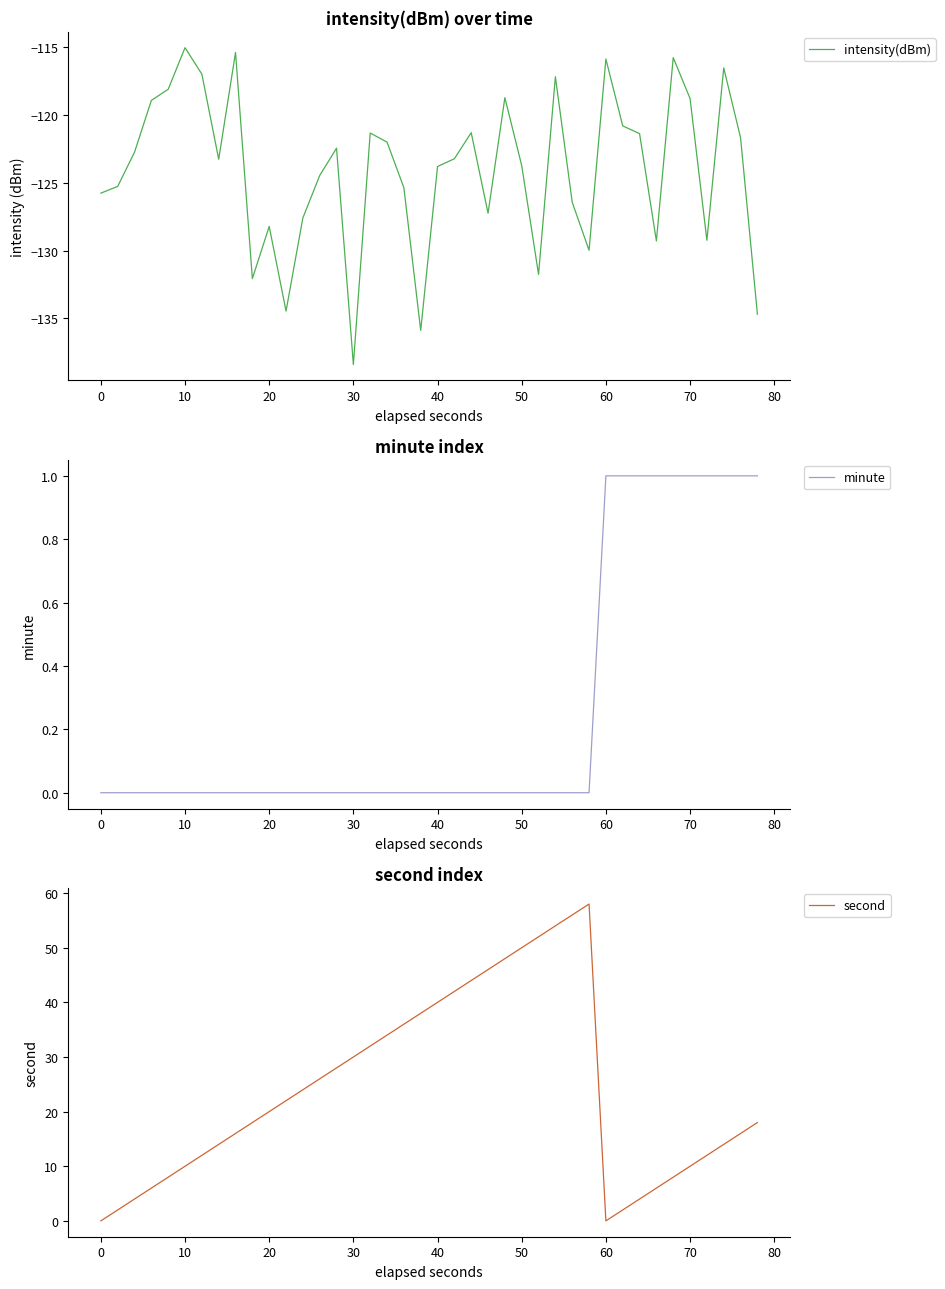

At which label does intensity(dBm) reach its minimum?

30